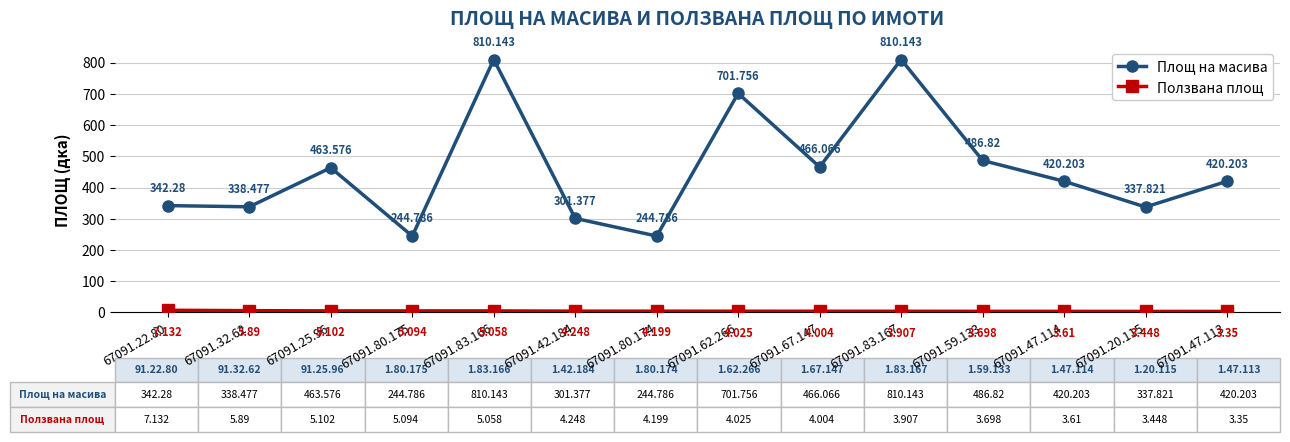

Is this an area chart (filled region under the line)?

No